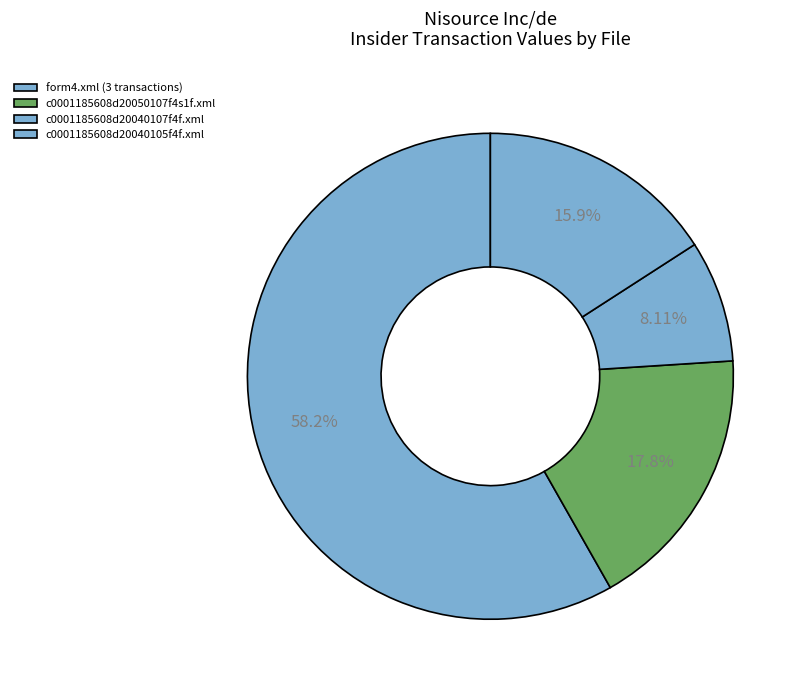

Count the number of slices in the pie.

4